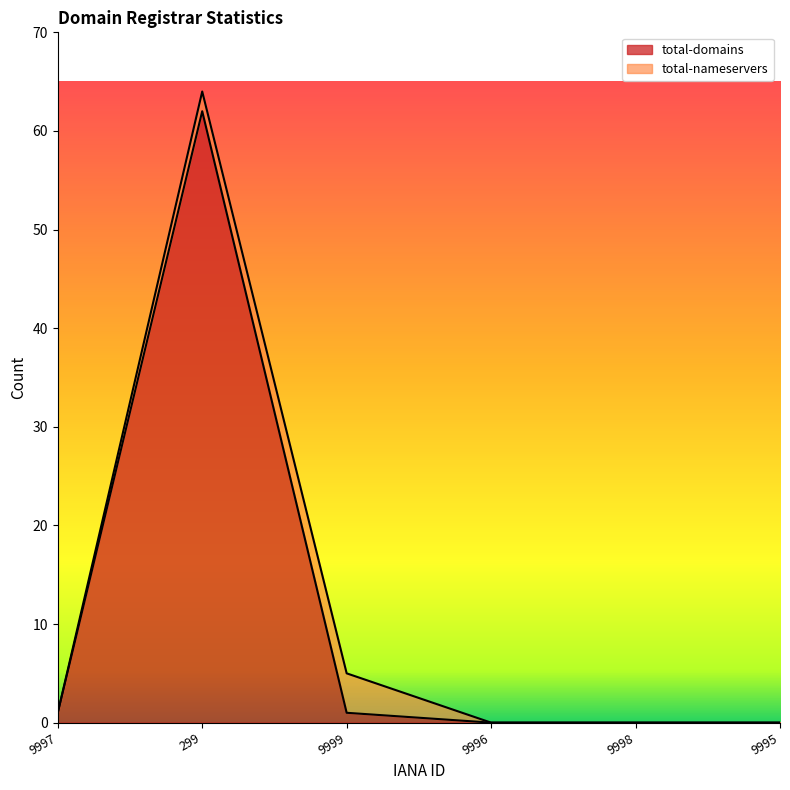

What is the ratio of the value at 9999 to the value at 9997?

1.0